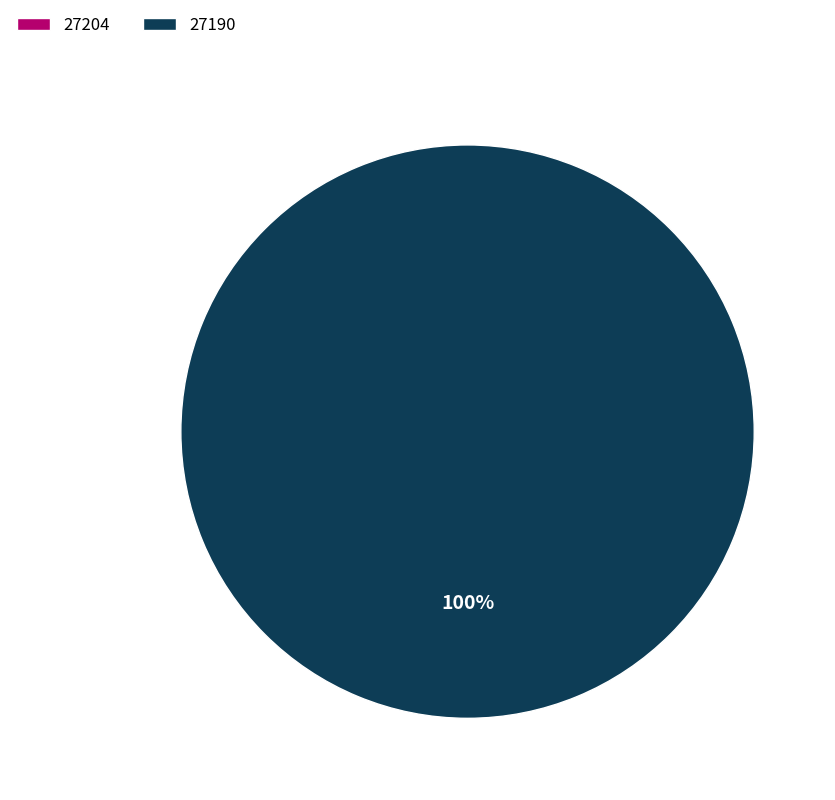

Is the sum of 27190 and 27204 greater than half?

Yes